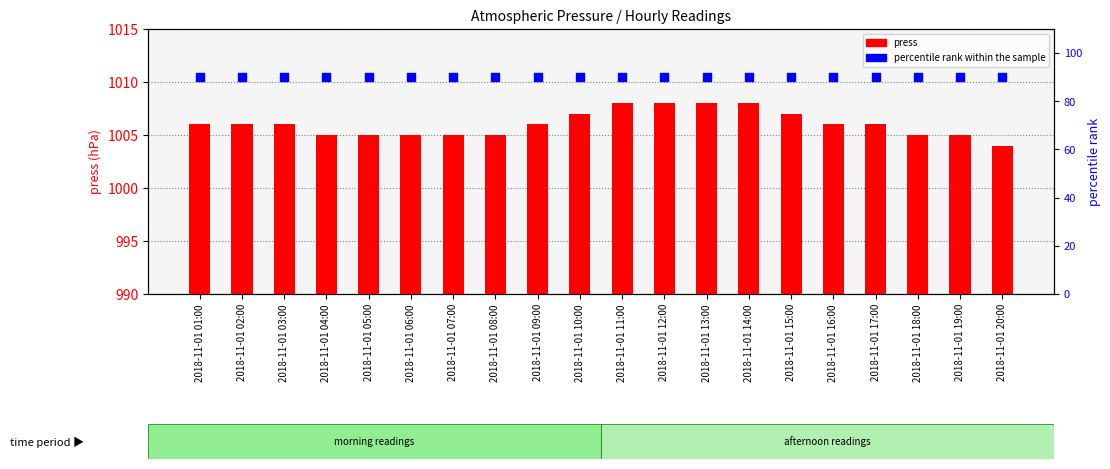

At which category is the sum across all series the highest?

2018-11-01 11:00